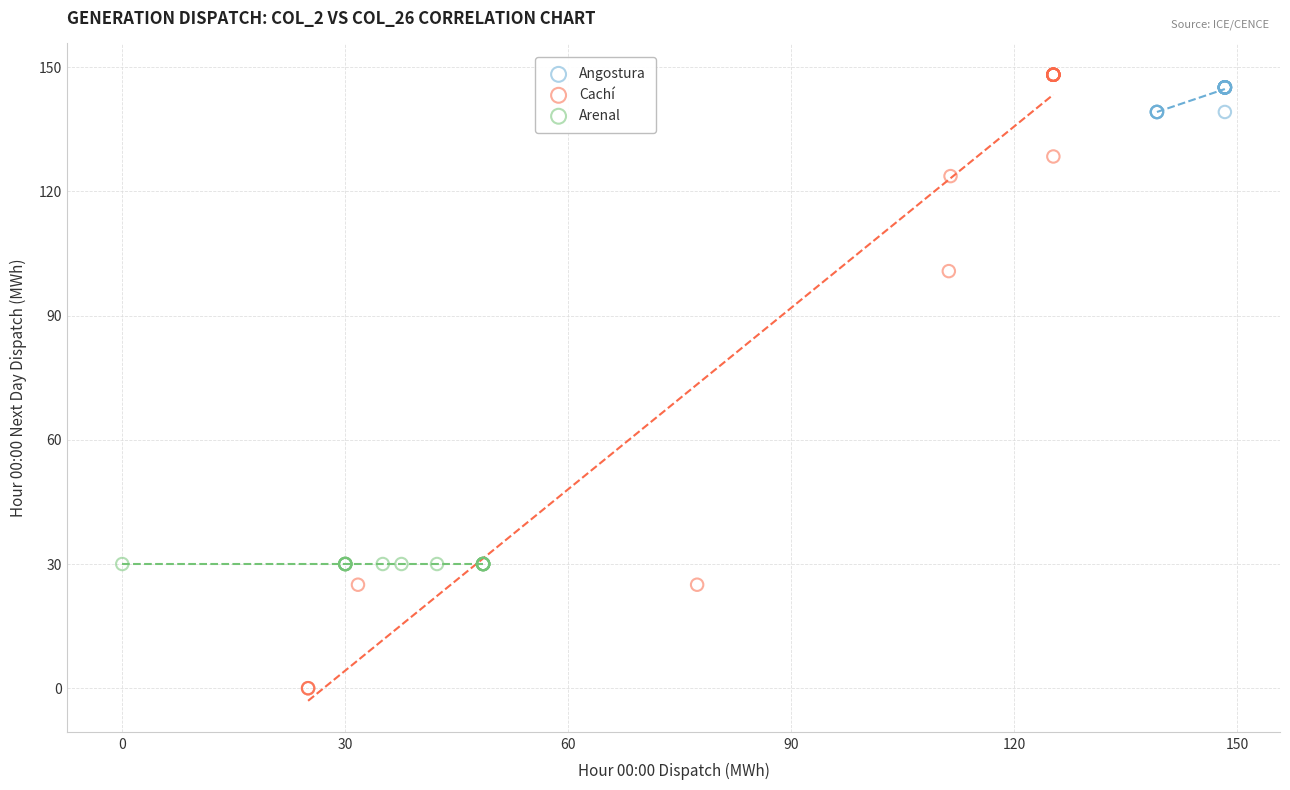

What are all the series names shown in the legend?

Angostura, Cachí, Arenal